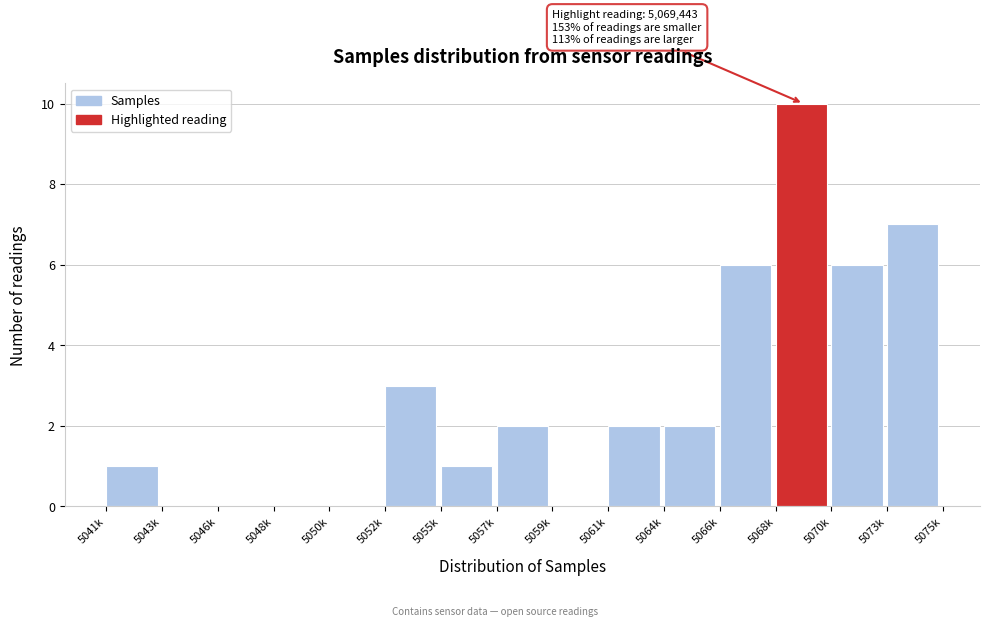

Reading left to right, list all the values displayed in this chart.

5041k=1	5043k=0	5046k=0	5048k=0	5050k=0	5052k=3	5055k=1	5057k=2	5059k=0	5061k=2	5064k=2	5066k=6	5068k=10	5070k=6	5073k=7